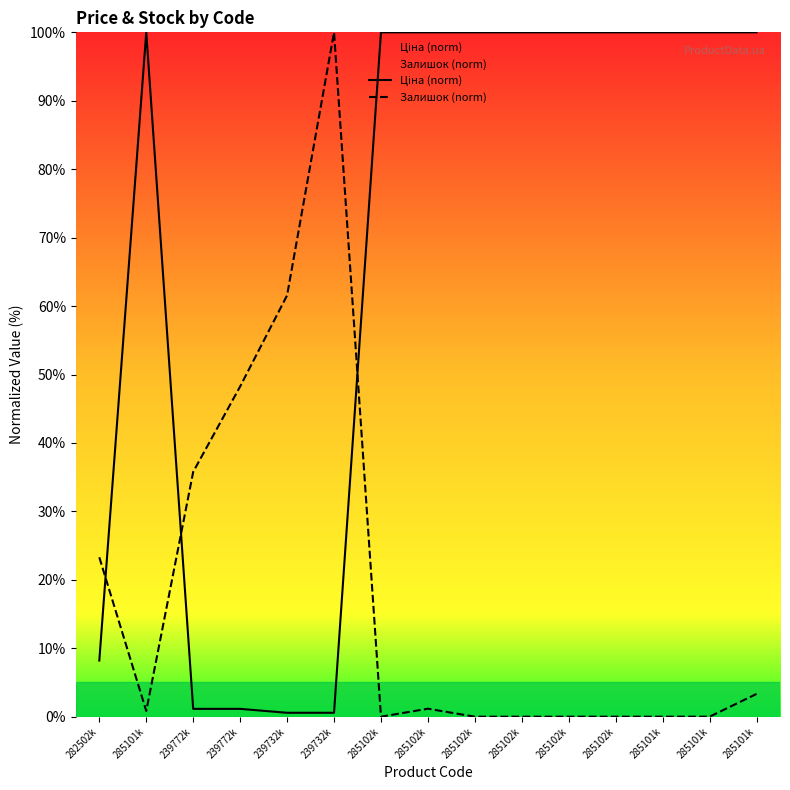

Does the chart have visible grid lines?

No